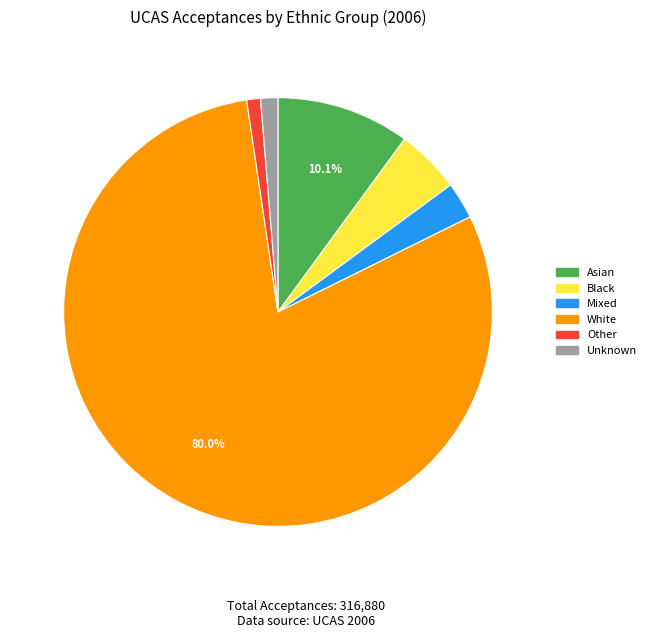

Which slice represents more than half of the pie?

White